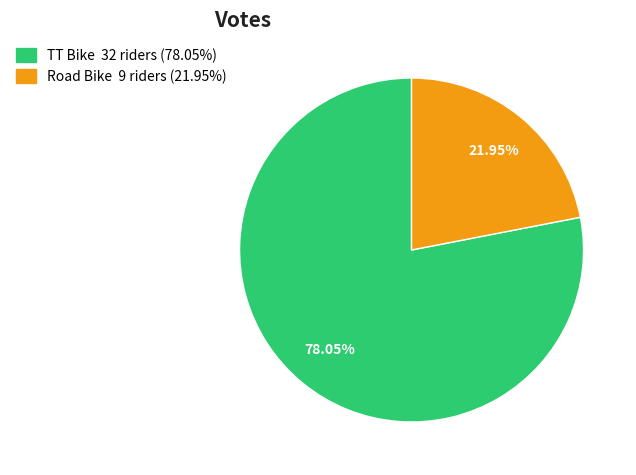

To the nearest percent, what is the difference between the largest and smallest slice percentages?

56%